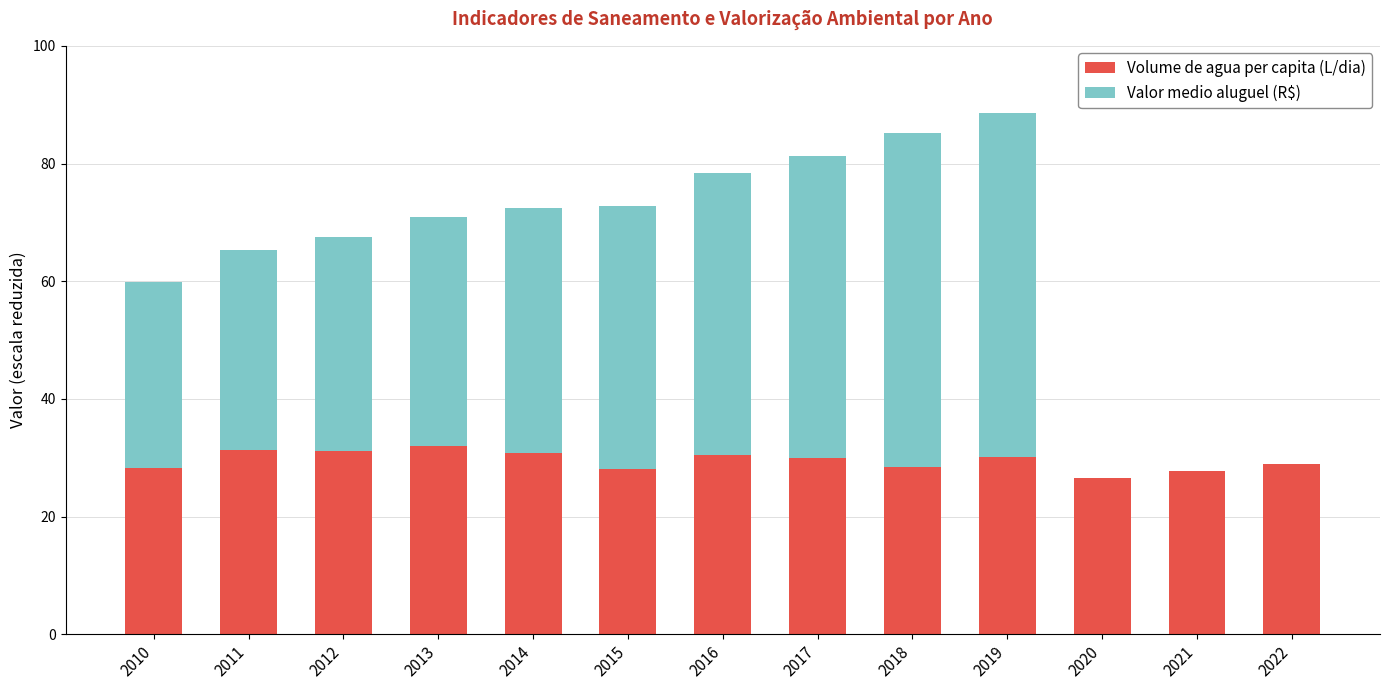

What is the sum of the Volume de agua per capita (L/dia) values at 2020 and 2011?

57.8